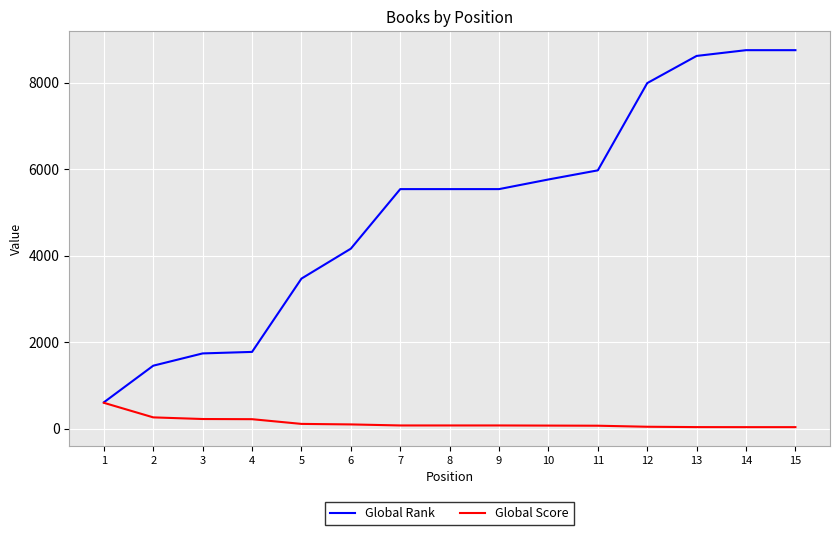

Rank the series by their average value, from highest to lowest.

Global Rank, Global Score